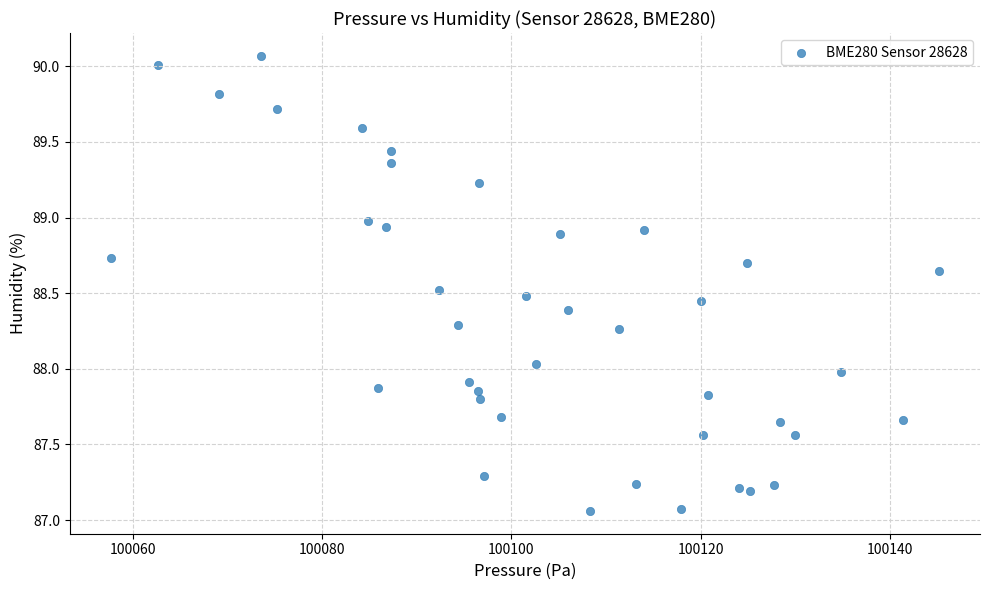

What is the range of Y values (max minus min)?

3.0